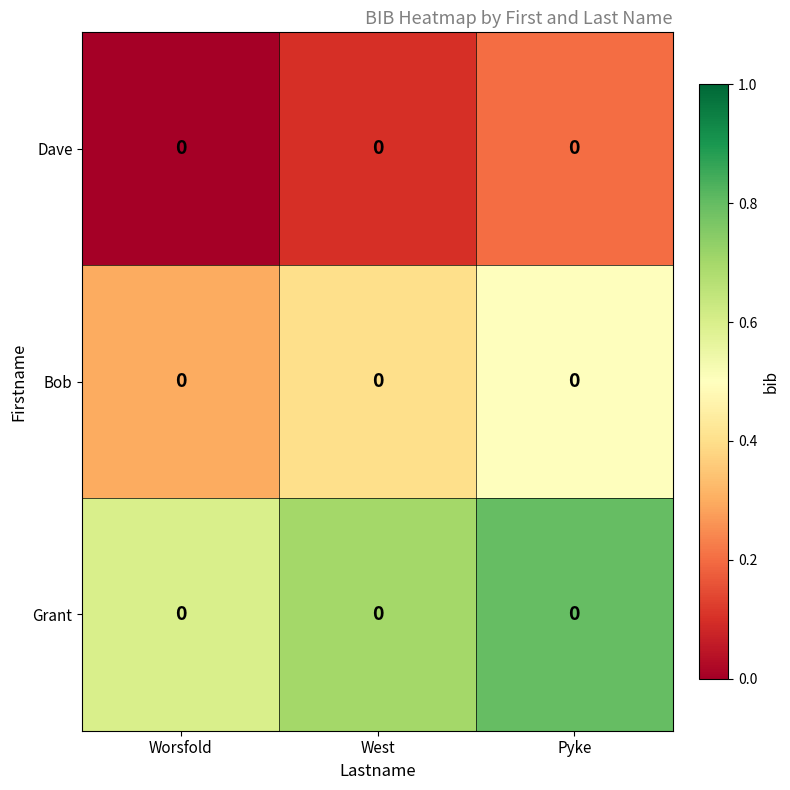

Read the Bob value at Worsfold.

0.3